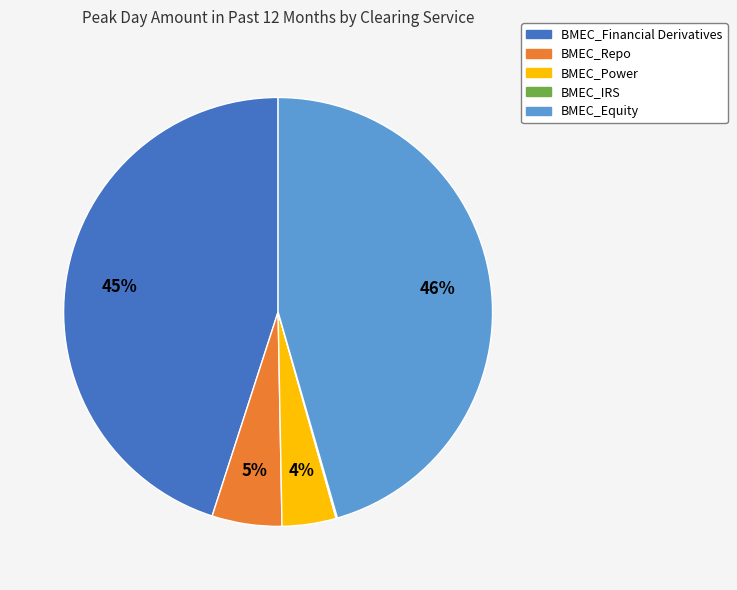

To the nearest percent, what is the average slice percentage?

20%